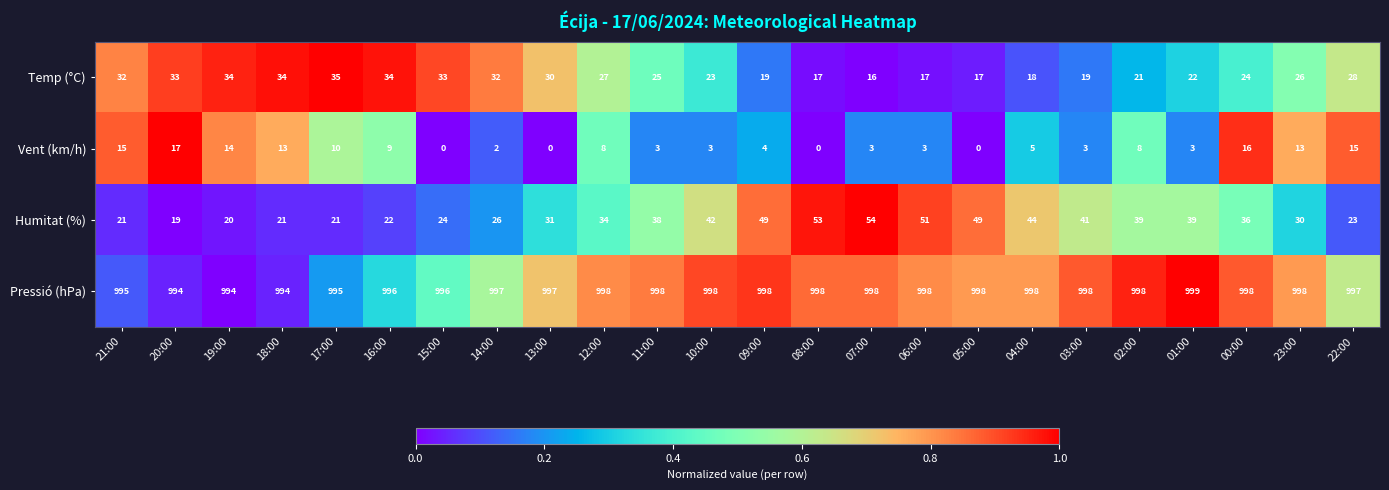

Is it true that Pressió (hPa) equals 998 at 00:00?

True